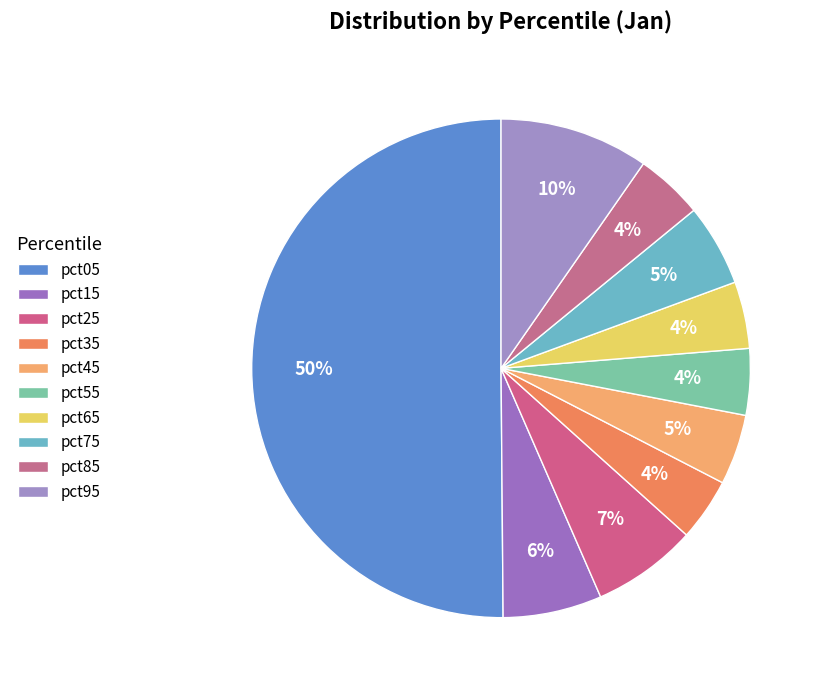

Count the number of slices in the pie.

10